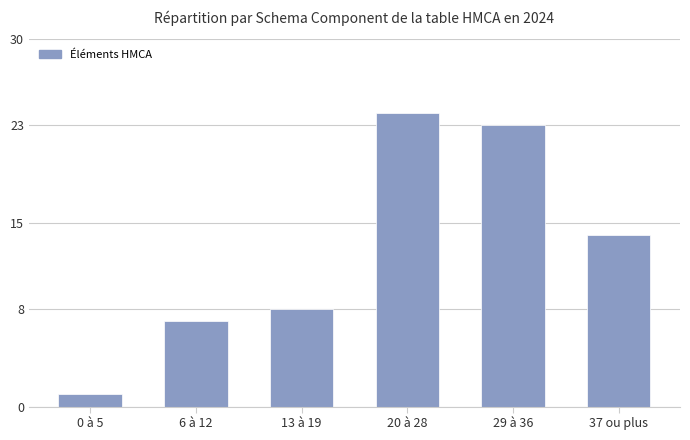

Are the bars grouped side by side (vs. stacked)?

No